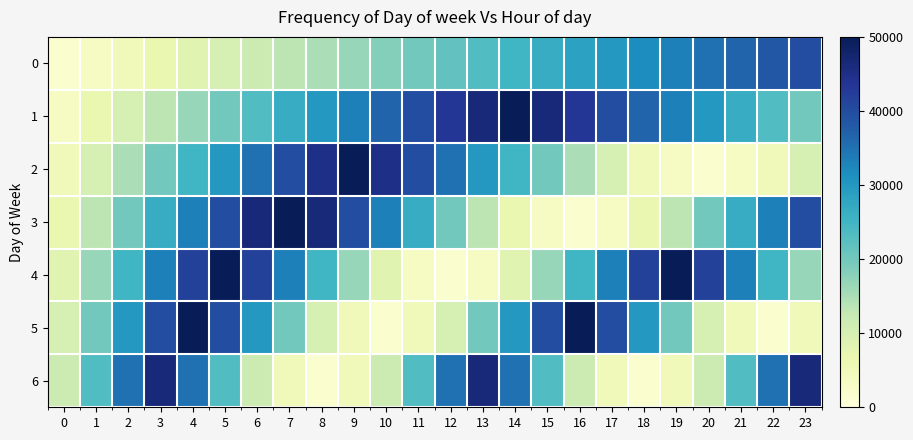

Reading right to left, transcribe all the data shown in this chart.

0: 23=40000.0	22=38333.3	21=36666.7	20=35000.0	19=33333.3	18=31666.7	17=30000.0	16=28333.3	15=26666.7	14=25000.0	13=23333.3	12=21666.7	11=20000.0	10=18333.3	9=16666.7	8=15000.0	7=13333.3	6=11666.7	5=10000.0	4=8333.3	3=6666.7	2=5000.0	1=3333.3	0=1666.7
1: 23=20000.0	22=23333.3	21=26666.7	20=30000.0	19=33333.3	18=36666.7	17=40000.0	16=43333.3	15=46666.7	14=50000.0	13=46666.7	12=43333.3	11=40000.0	10=36666.7	9=33333.3	8=30000.0	7=26666.7	6=23333.3	5=20000.0	4=16666.7	3=13333.3	2=10000.0	1=6666.7	0=3333.3
2: 23=10000.0	22=5000.0	21=3333.3	20=1666.7	19=3333.3	18=5000.0	17=10000.0	16=15000.0	15=20000.0	14=25000.0	13=30000.0	12=35000.0	11=40000.0	10=45000.0	9=50000.0	8=45000.0	7=40000.0	6=35000.0	5=30000.0	4=25000.0	3=20000.0	2=15000.0	1=10000.0	0=5000.0
3: 23=40000.0	22=33333.3	21=26666.7	20=20000.0	19=13333.3	18=6666.7	17=3333.3	16=1666.7	15=3333.3	14=6666.7	13=13333.3	12=20000.0	11=26666.7	10=33333.3	9=40000.0	8=46666.7	7=50000.0	6=46666.7	5=40000.0	4=33333.3	3=26666.7	2=20000.0	1=13333.3	0=6666.7
4: 23=16666.7	22=25000.0	21=33333.3	20=41666.7	19=50000.0	18=41666.7	17=33333.3	16=25000.0	15=16666.7	14=8333.3	13=3333.3	12=1666.7	11=3333.3	10=8333.3	9=16666.7	8=25000.0	7=33333.3	6=41666.7	5=50000.0	4=41666.7	3=33333.3	2=25000.0	1=16666.7	0=8333.3
5: 23=5000.0	22=1666.7	21=5000.0	20=10000.0	19=20000.0	18=30000.0	17=40000.0	16=50000.0	15=40000.0	14=30000.0	13=20000.0	12=10000.0	11=5000.0	10=1666.7	9=5000.0	8=10000.0	7=20000.0	6=30000.0	5=40000.0	4=50000.0	3=40000.0	2=30000.0	1=20000.0	0=10000.0
6: 23=46666.7	22=35000.0	21=23333.3	20=11666.7	19=5000.0	18=1666.7	17=5000.0	16=11666.7	15=23333.3	14=35000.0	13=46666.7	12=35000.0	11=23333.3	10=11666.7	9=5000.0	8=1666.7	7=5000.0	6=11666.7	5=23333.3	4=35000.0	3=46666.7	2=35000.0	1=23333.3	0=11666.7